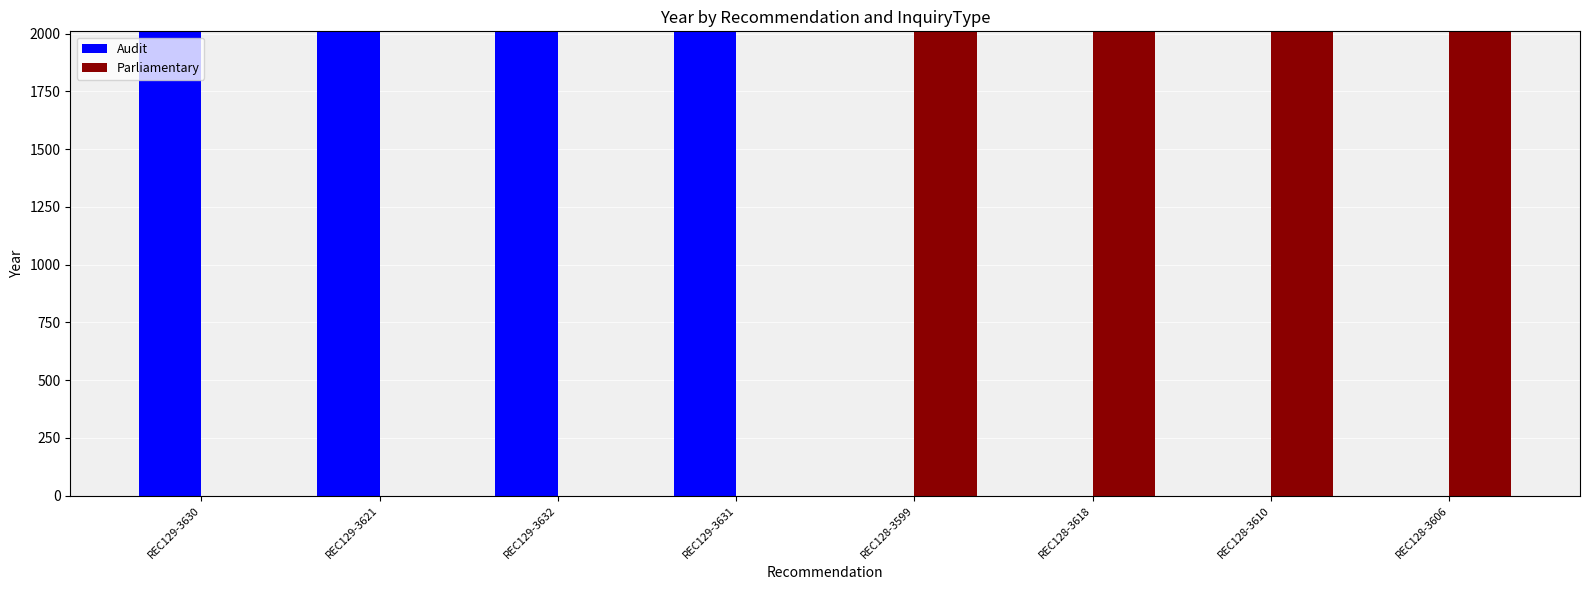

Read the Parliamentary value at REC128-3610, to the nearest 100.

2000